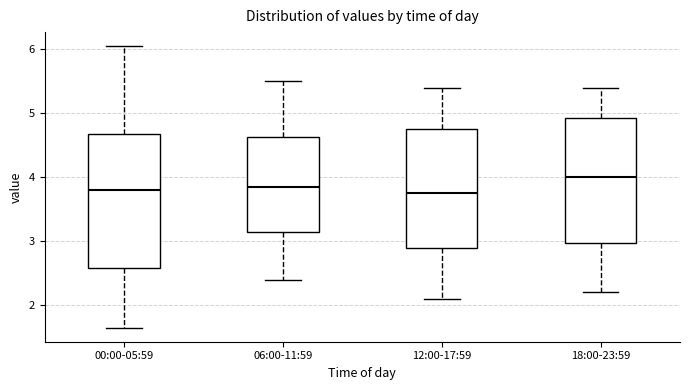

Reading left to right, read every box against the y-axis: the position of its median line, the range the box covers, and the ends of its whiskers. The values are not printed on the chart, so give them approximately, as read against the axis.

00:00-05:59: median 3.8, box 2.6 to 4.7, whiskers 1.7 to 6.1
06:00-11:59: median 3.9, box 3.1 to 4.6, whiskers 2.4 to 5.5
12:00-17:59: median 3.8, box 2.9 to 4.8, whiskers 2.1 to 5.4
18:00-23:59: median 4.0, box 3.0 to 4.9, whiskers 2.2 to 5.4